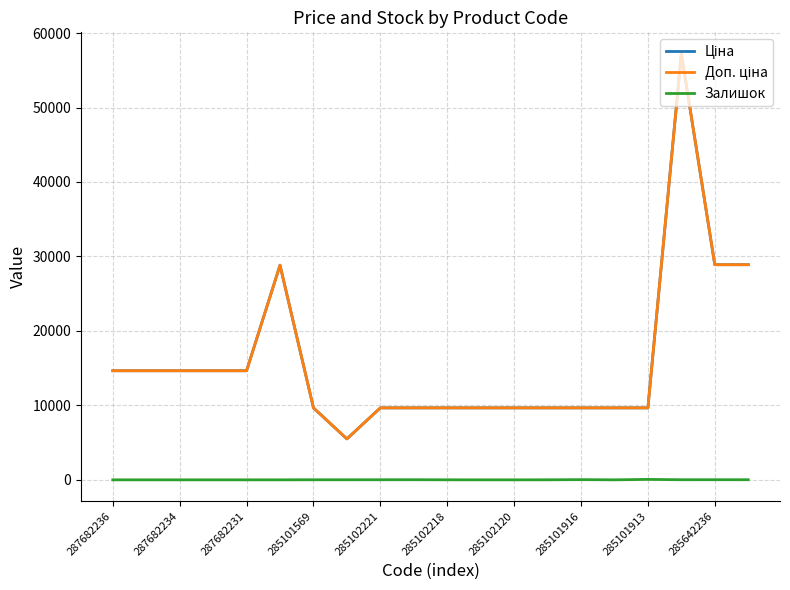

At how many categories does at least one series exceed 6751?

19